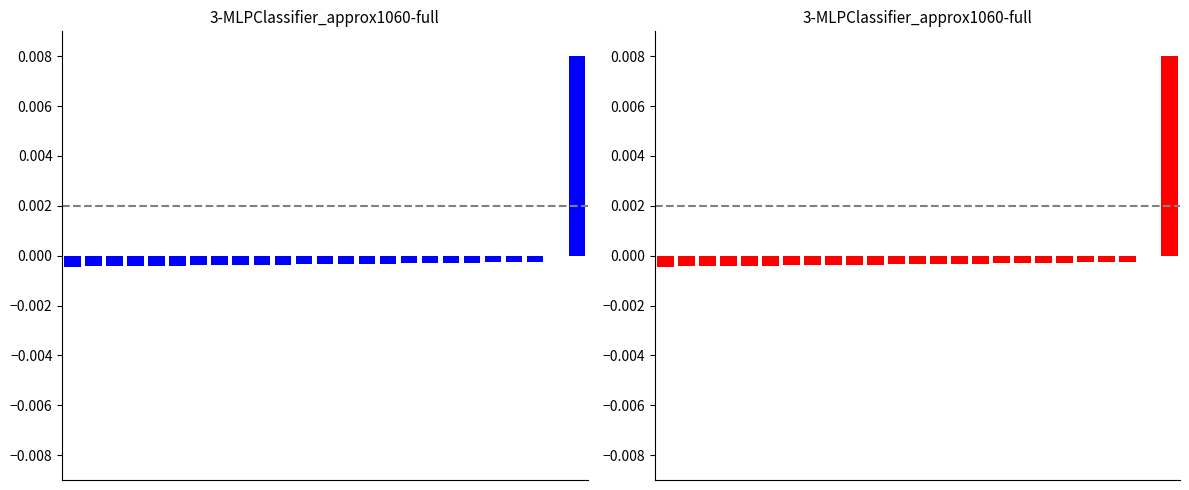

How many values in ID (blue) are above zero?

1